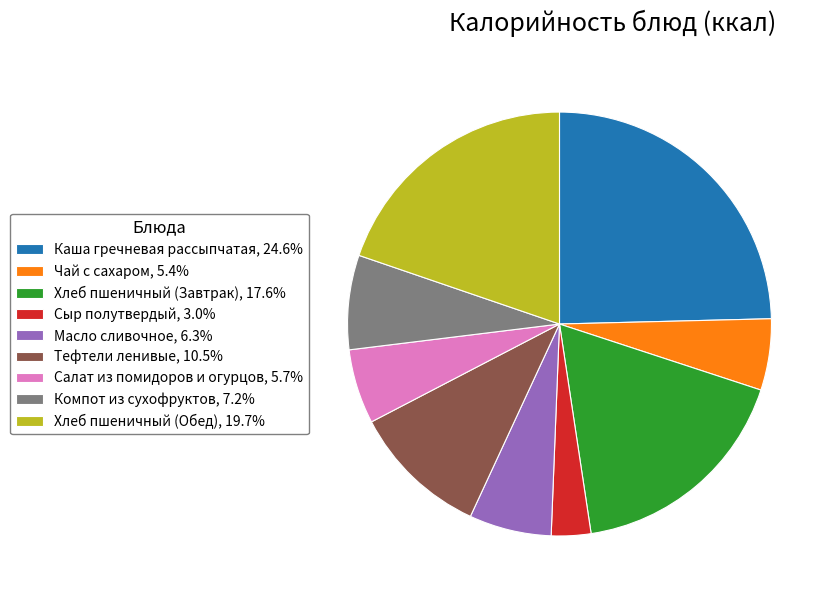

Which has a higher value, Салат из помидоров и огурцов or Компот из сухофруктов?

Компот из сухофруктов